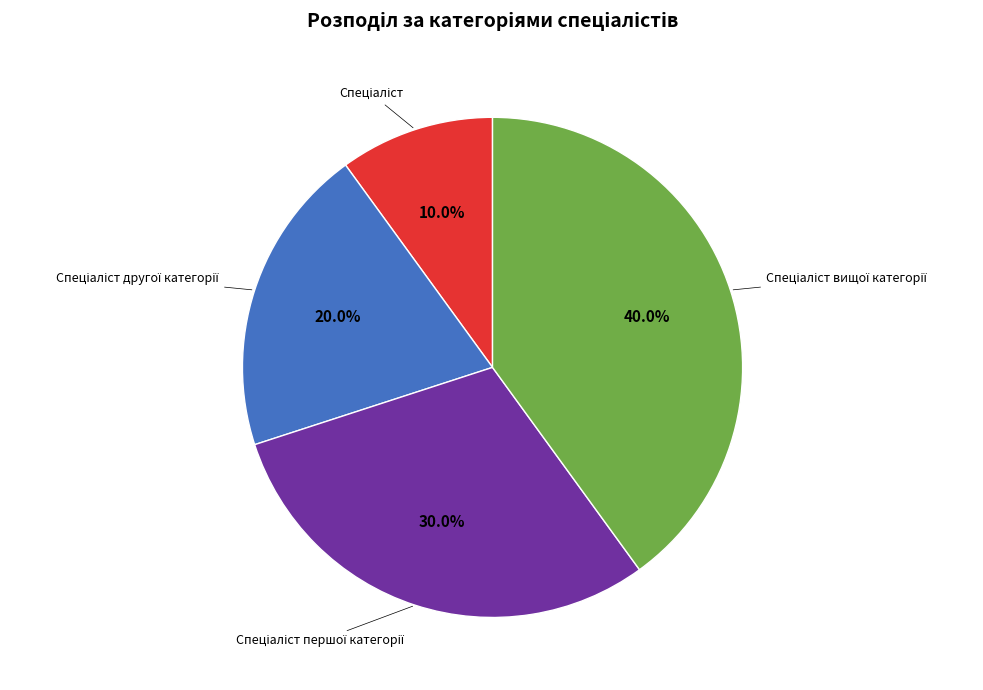

Does any single category account for the majority?

No